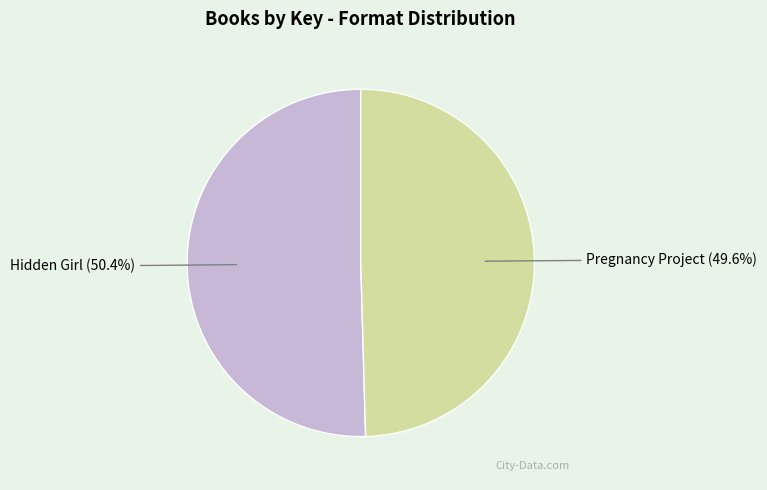

Count the number of slices in the pie.

2